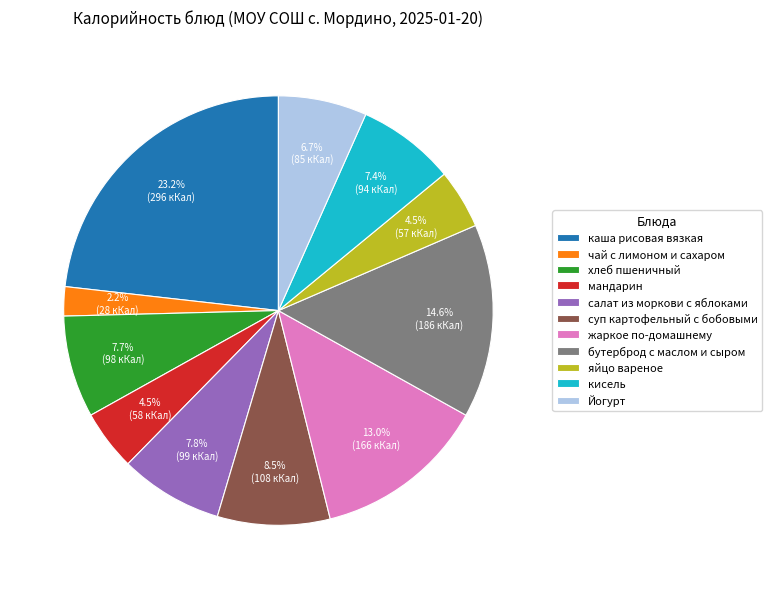

To the nearest percent, what is the difference between the largest and smallest slice percentages?

21%